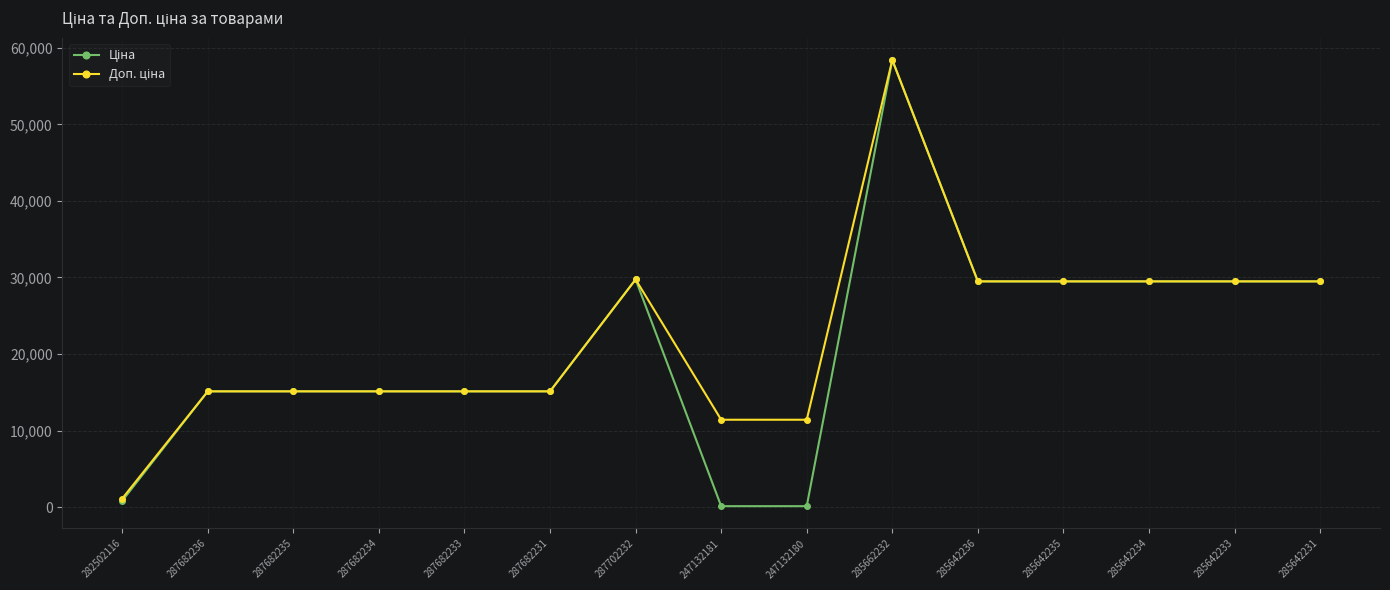

What is the total value across all series at 285642236?

58983.0